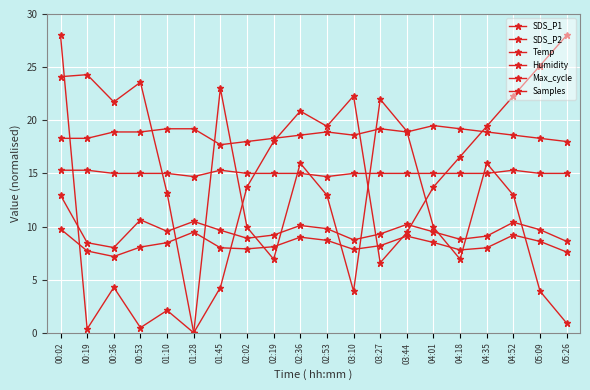

Which series has the largest total across all categories?

Humidity